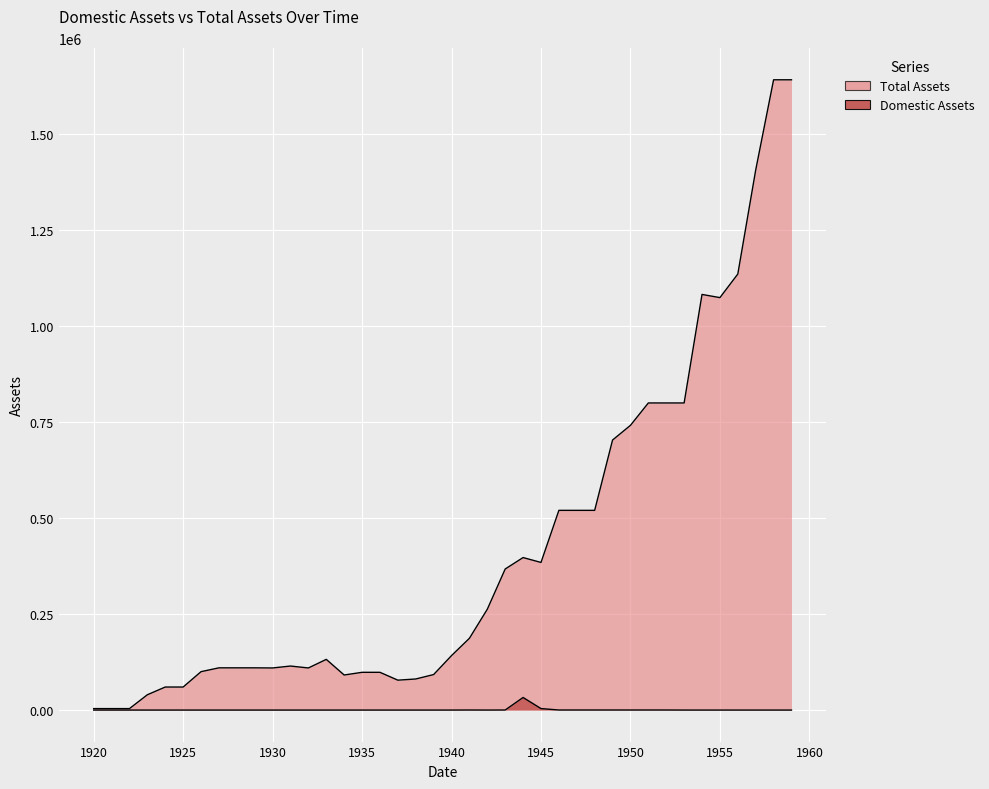

True or false: Total Assets and Domestic Assets intersect in this chart.

False